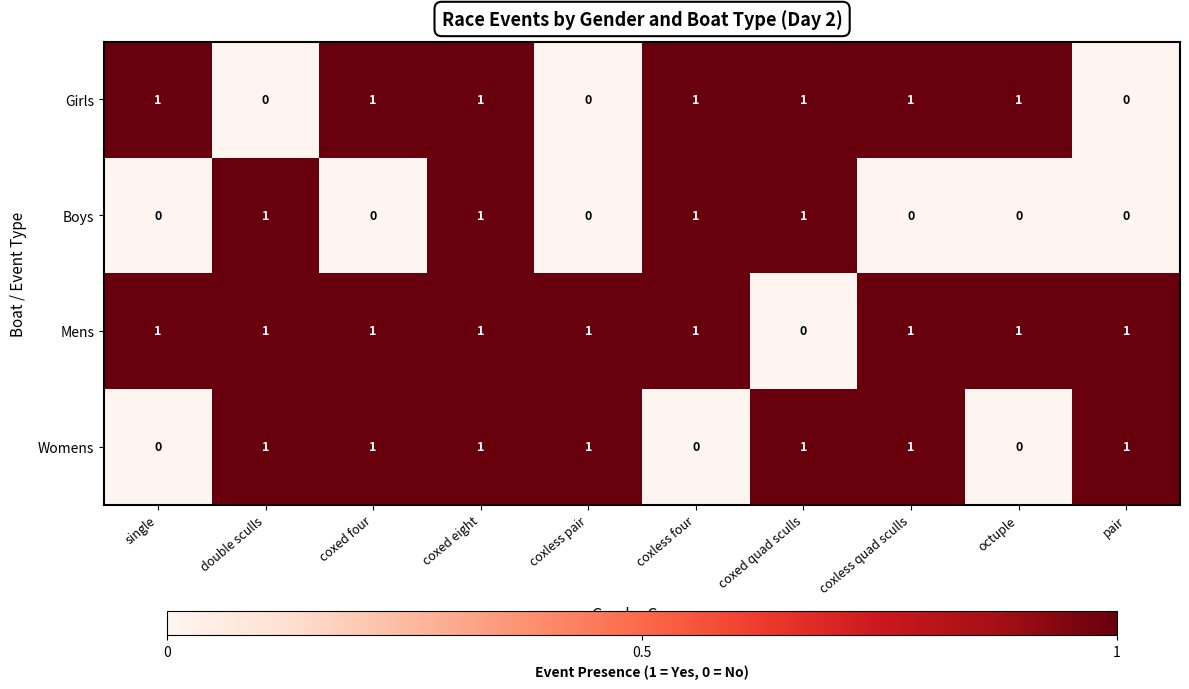

How many distinct data groups are displayed?

4